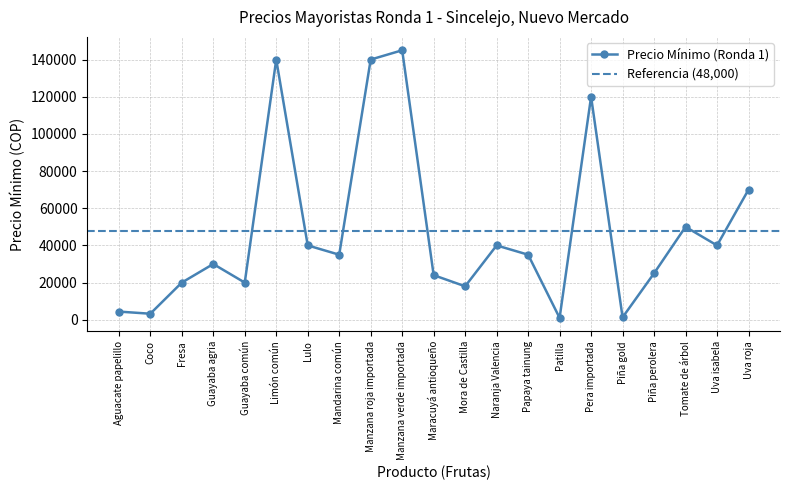

Is it true that the value at Aguacate papelillo is 4400?

True